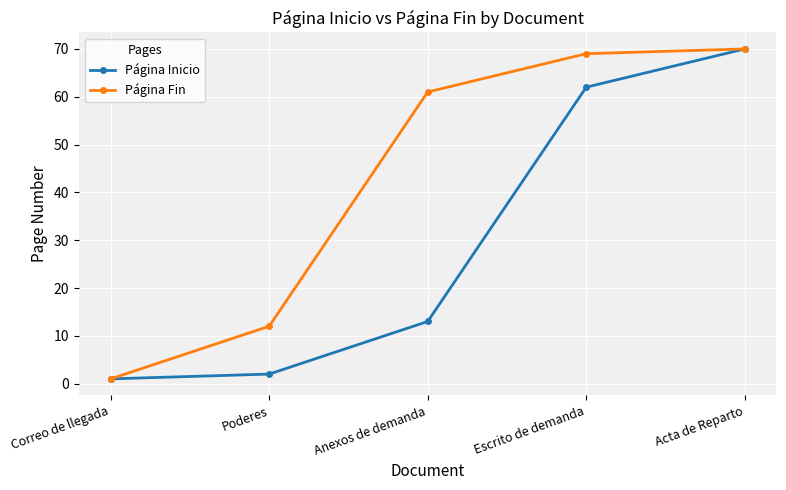

Which series changed the most between Anexos de demanda and Escrito de demanda?

Página Inicio